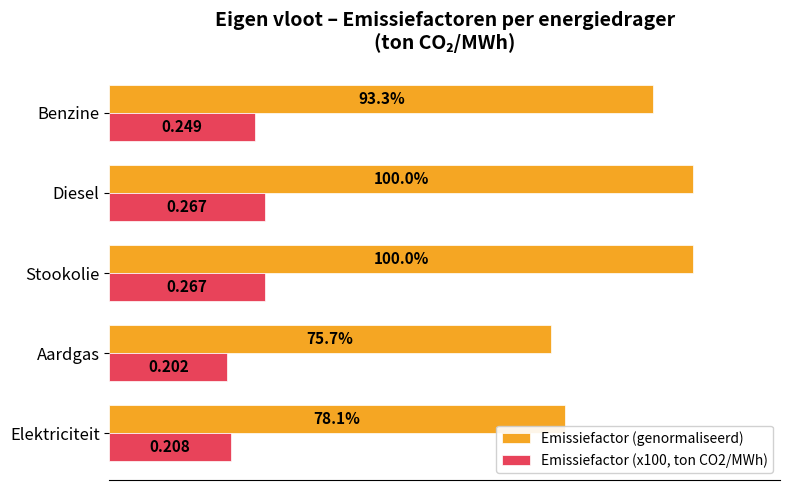

Which series has the widest spread of values?

Emissiefactor (genormaliseerd)